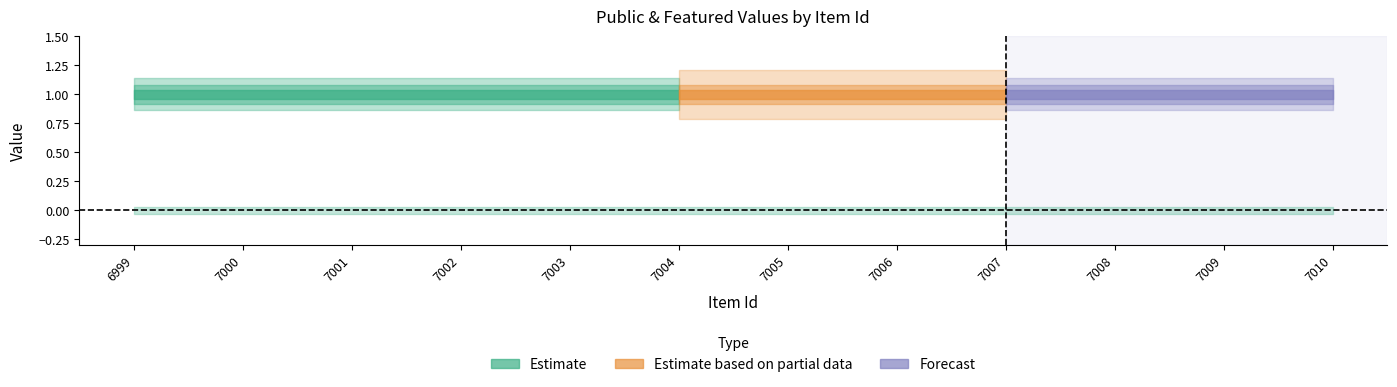

Is it true that public equals 1 at 7010?

True